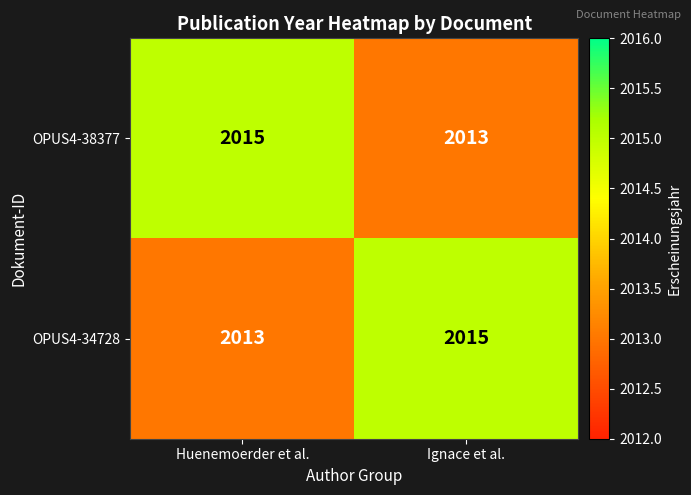

Reading left to right, extract all data points from this chart.

OPUS4-38377: 2015	2013
OPUS4-34728: 2013	2015